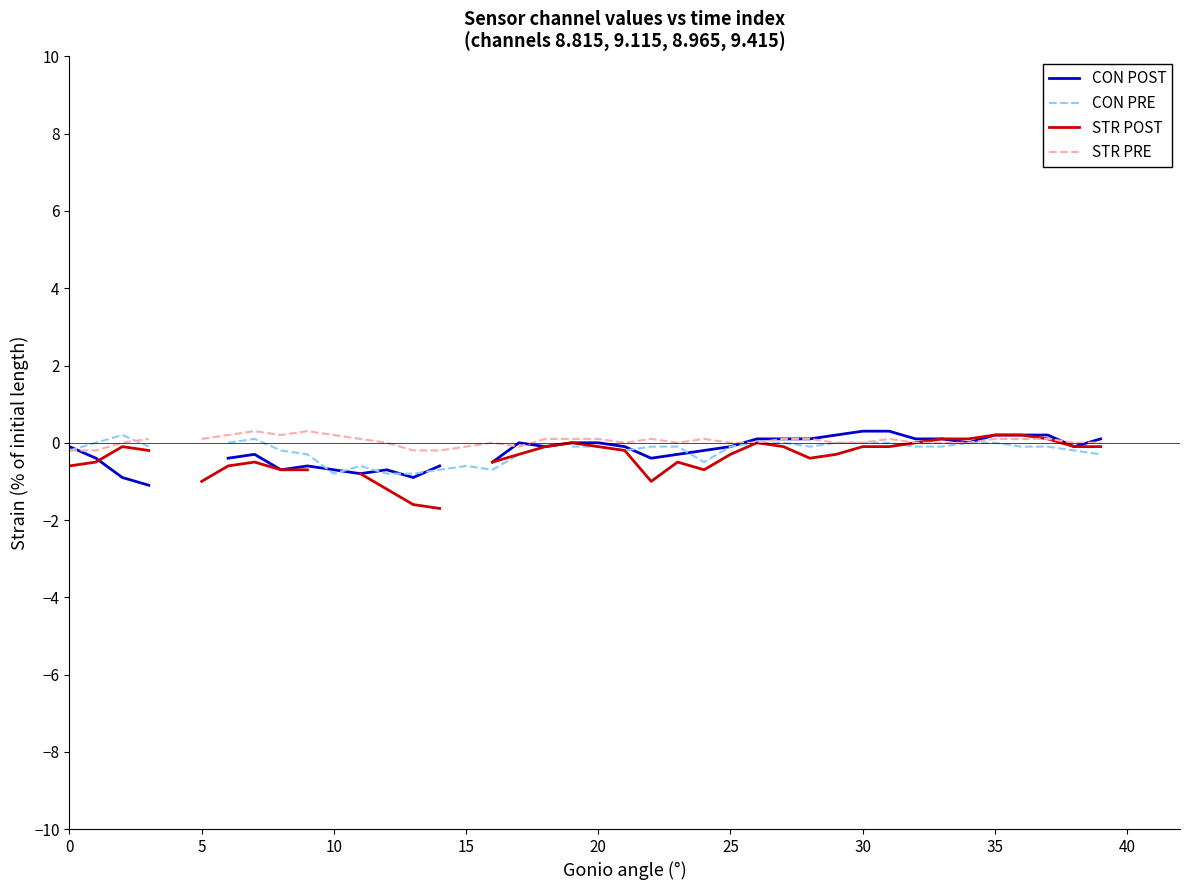

True or false: CON PRE has a value of -0.5 at 17.

False